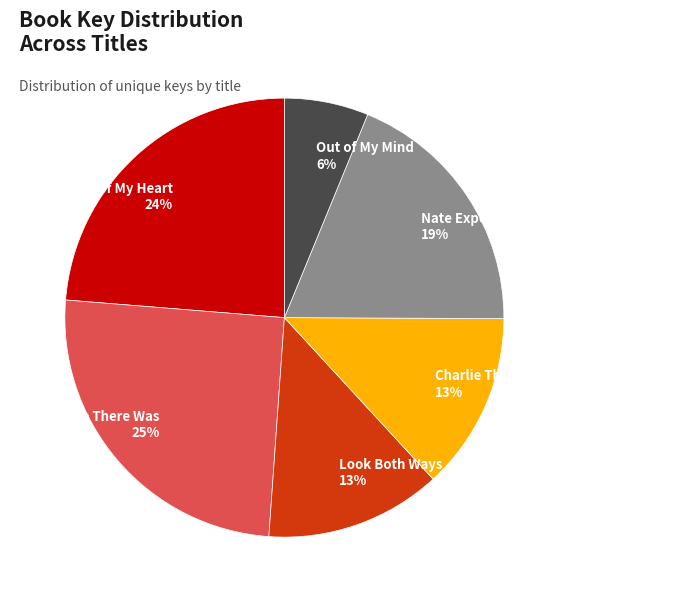

How many segments does this pie chart have?

6